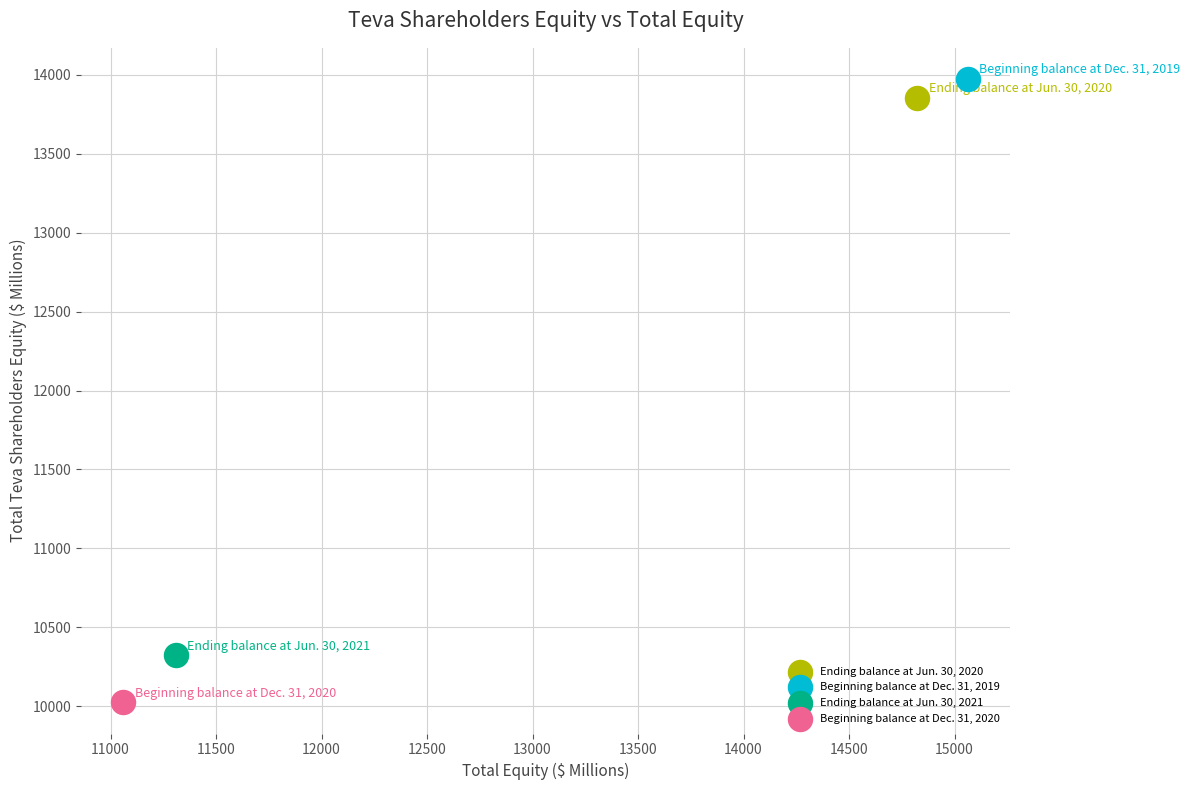

What are all the series names shown in the legend?

Ending balance at Jun. 30, 2020, Beginning balance at Dec. 31, 2019, Ending balance at Jun. 30, 2021, Beginning balance at Dec. 31, 2020